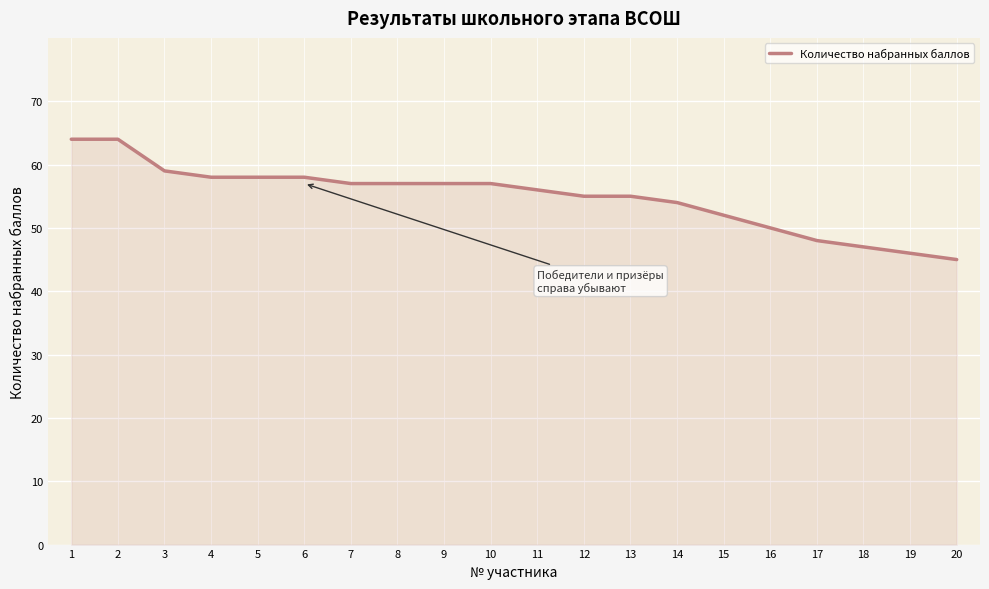

Which label corresponds to the smallest value in the chart?

20